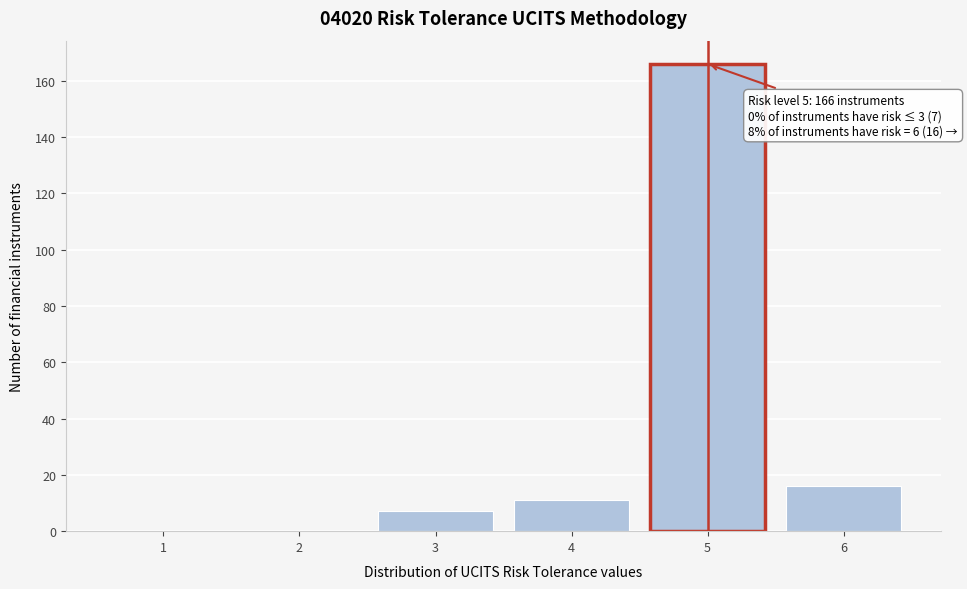

Reading left to right, transcribe all the data shown in this chart.

1=0	2=0	3=7	4=11	5=166	6=16